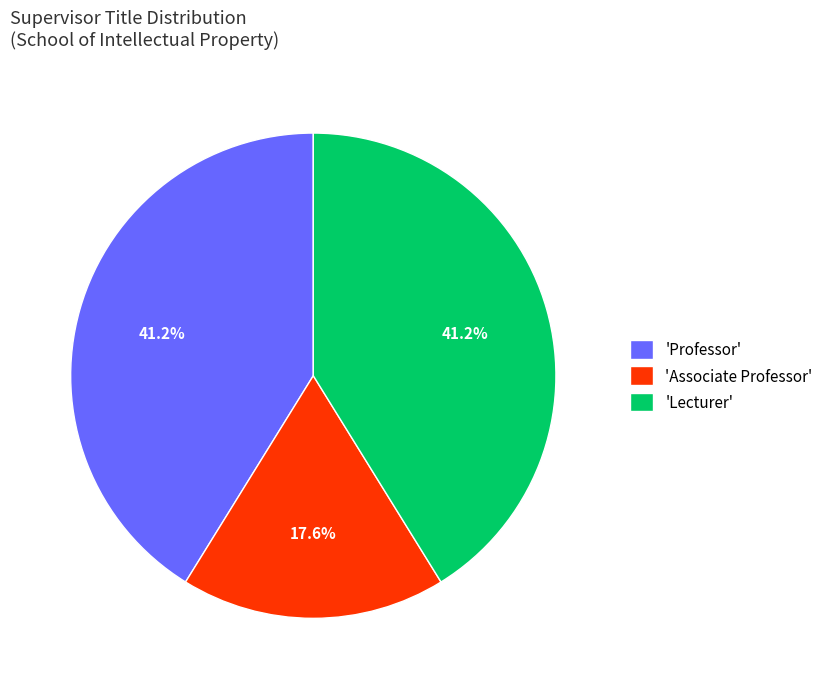

To the nearest percent, what is the average slice percentage?

33%